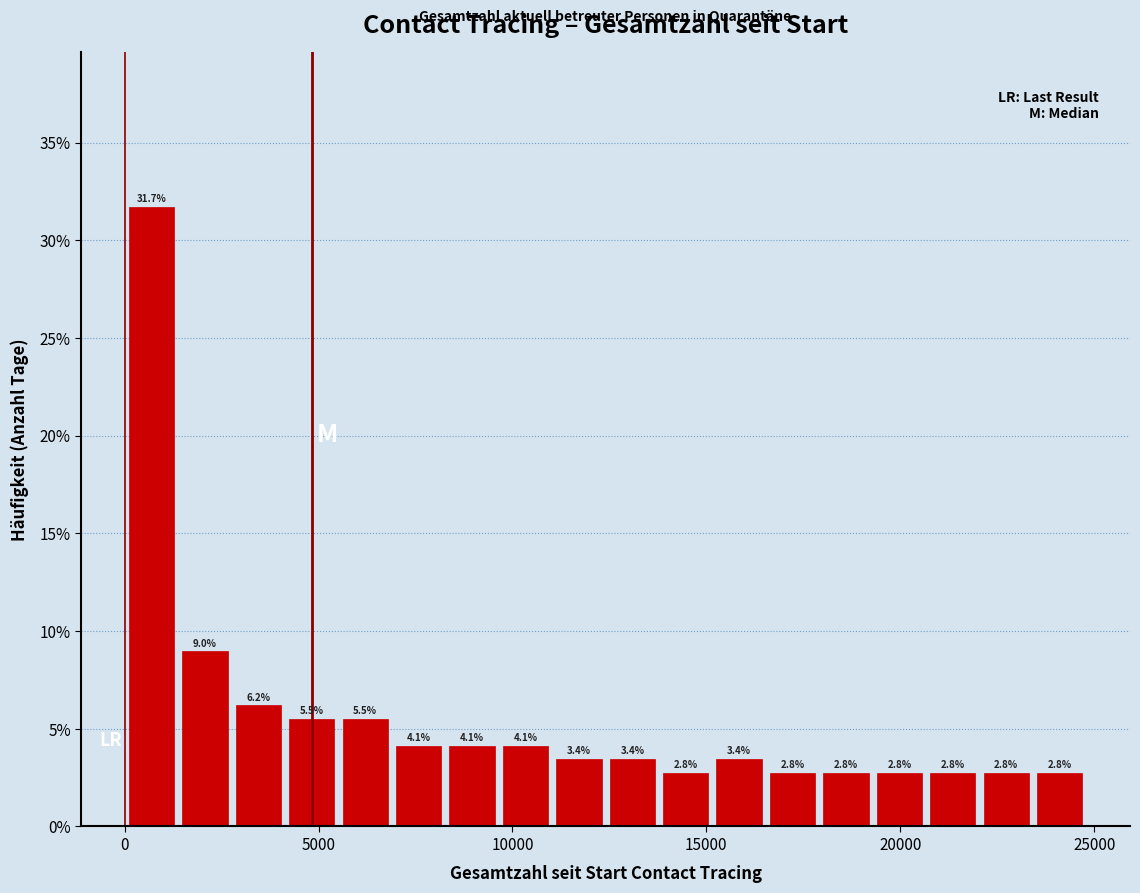

Around what value on the x-axis is the tallest bar? Give the approximate position of its centre, as read against the axis.

500